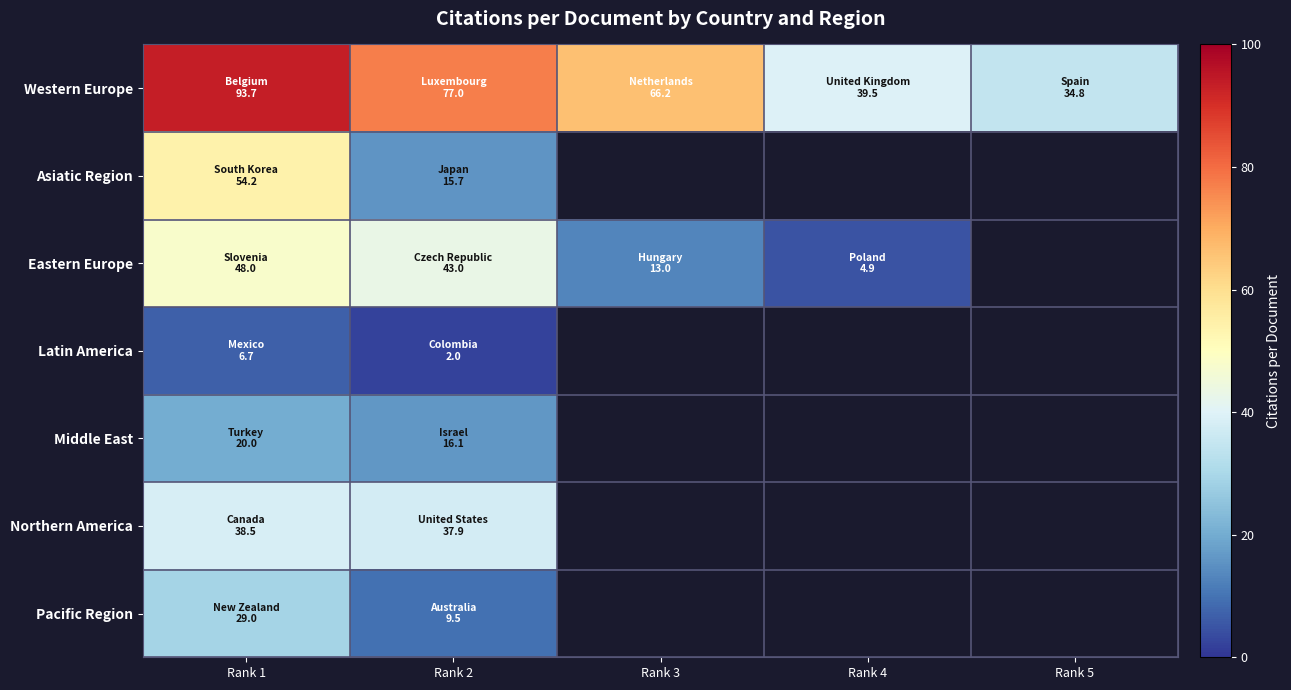

How many distinct data groups are displayed?

7